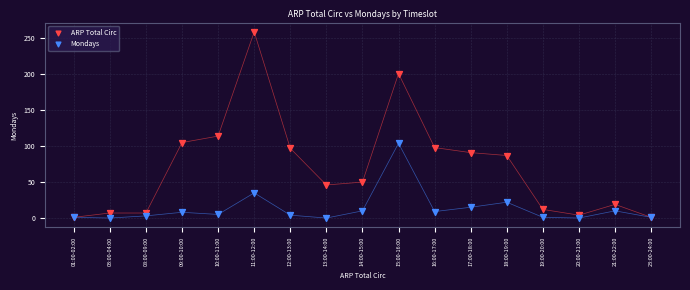

In the ARP Total Circ series, what Y value is closest to 130?

114